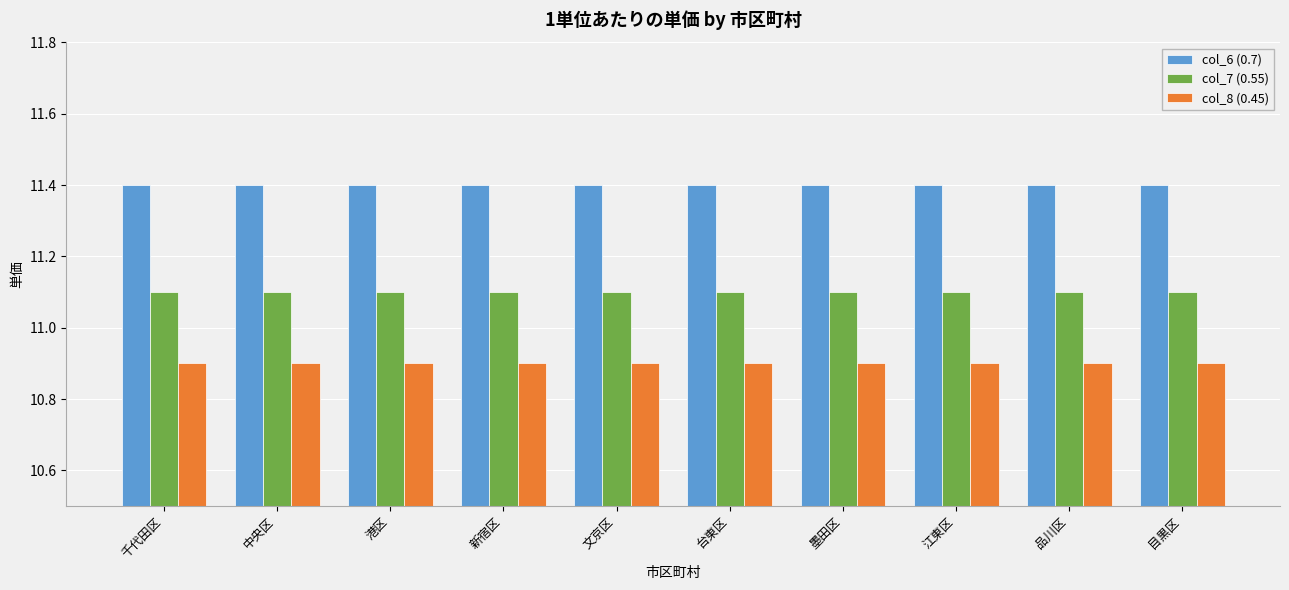

At 千代田区, list the series in order from largest to smallest.

col_6 (0.7), col_7 (0.55), col_8 (0.45)